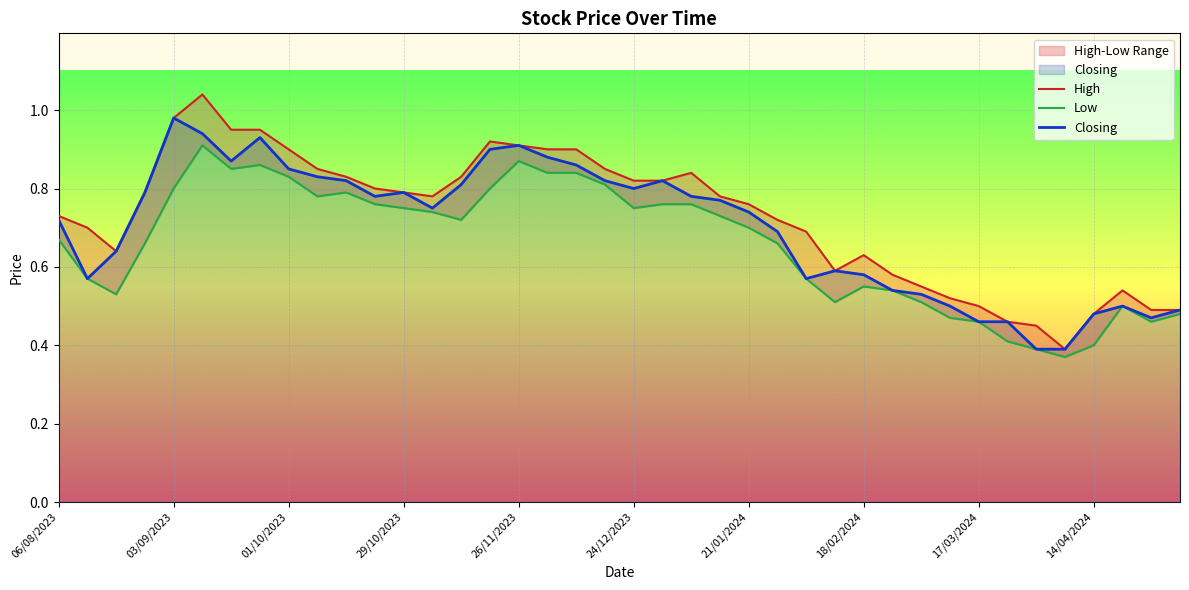

True or false: Closing has a value of 0.9 at 26/11/2023.

True